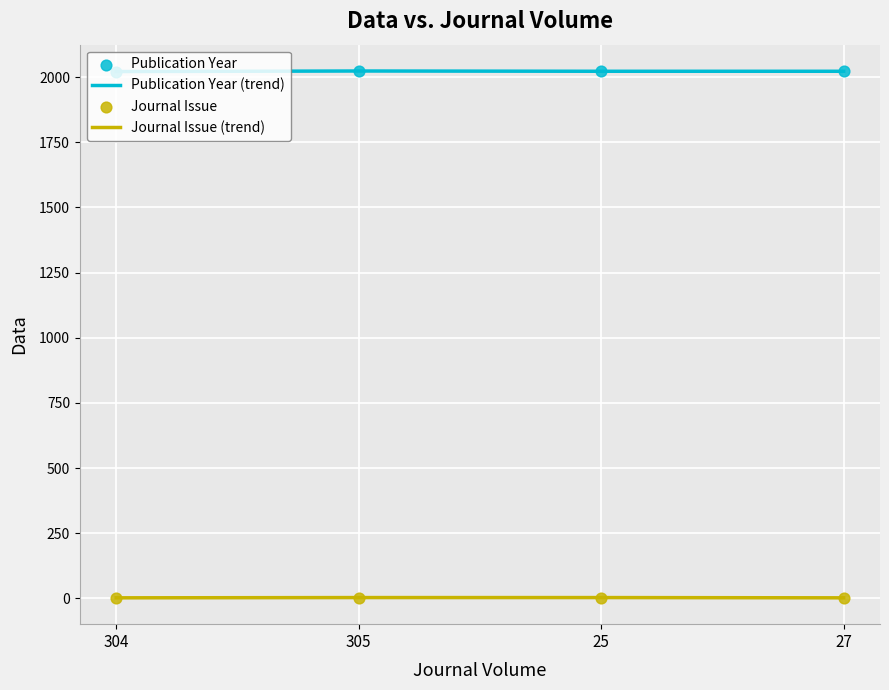

True or false: Journal Issue (trend) and Publication Year (trend) intersect in this chart.

False